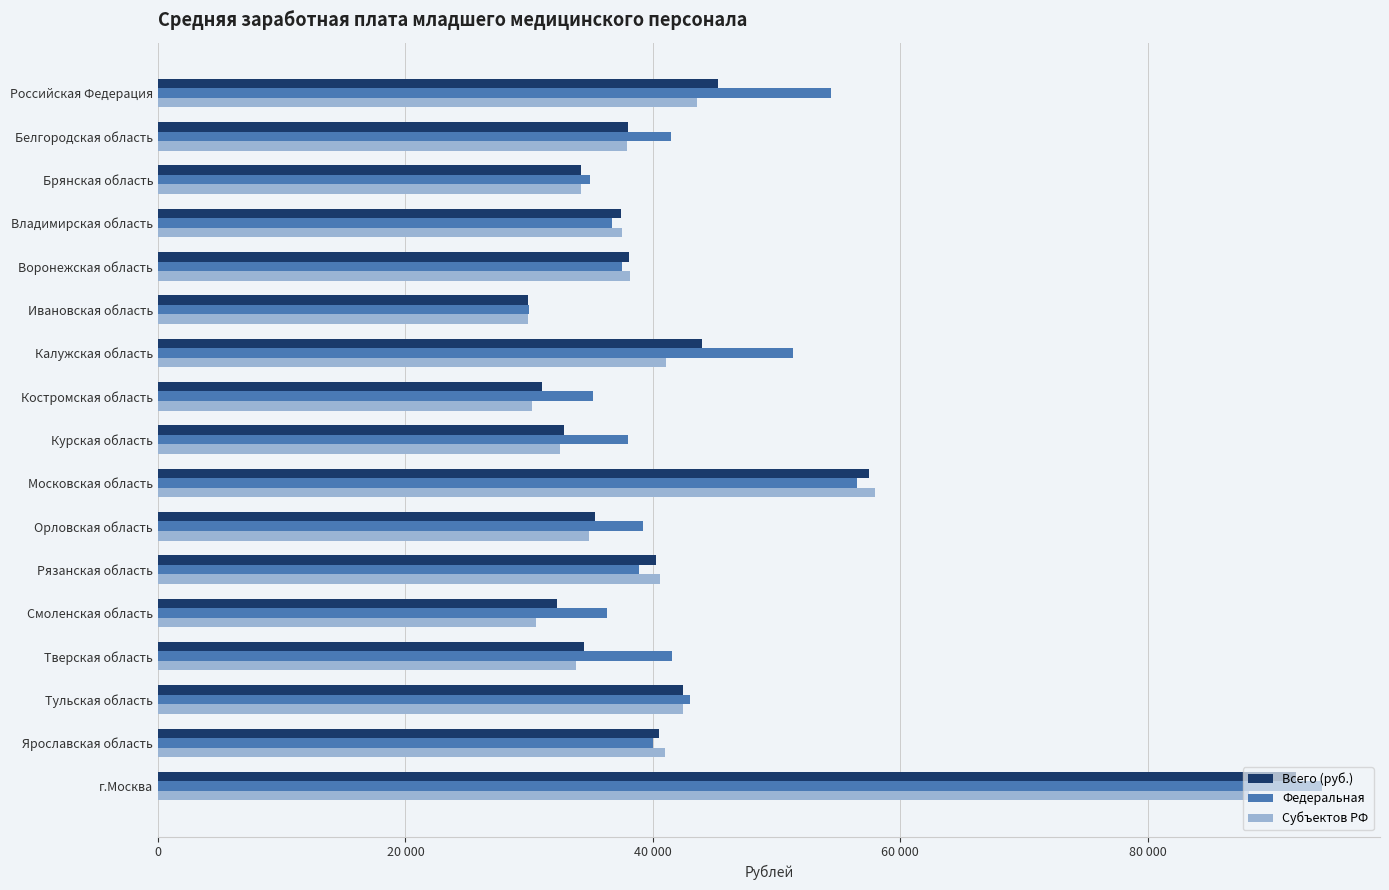

What is the highest value of the Всего (руб.) series?

92027.9